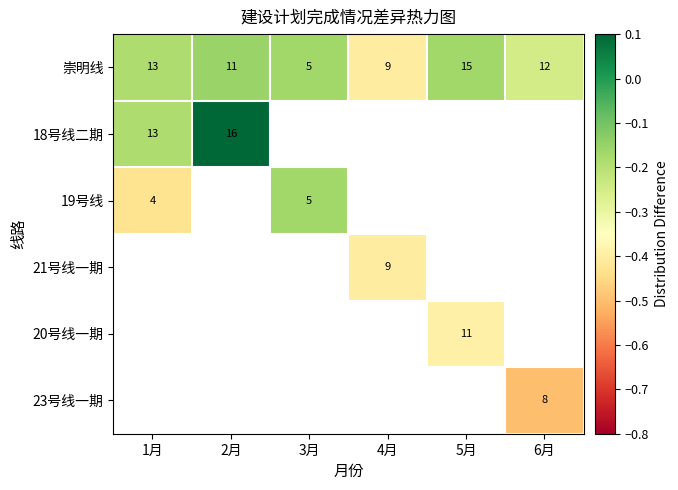

Rank the series at 1月 from lowest to highest value.

19号线, 21号线一期, 20号线一期, 23号线一期, 崇明线, 18号线二期